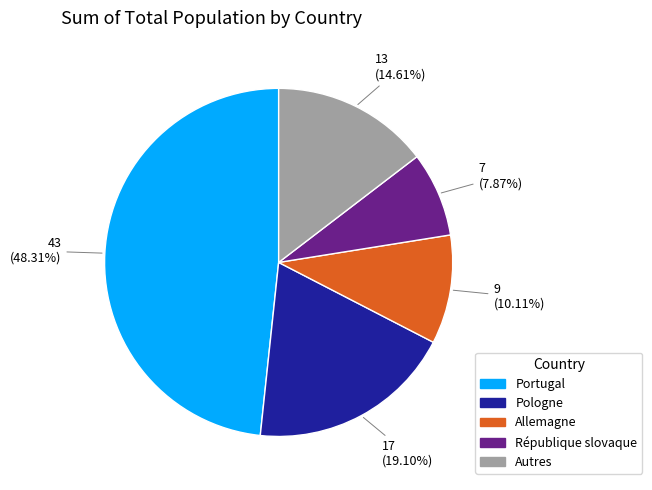

To the nearest percent, what is the difference between the largest and smallest slice percentages?

40%